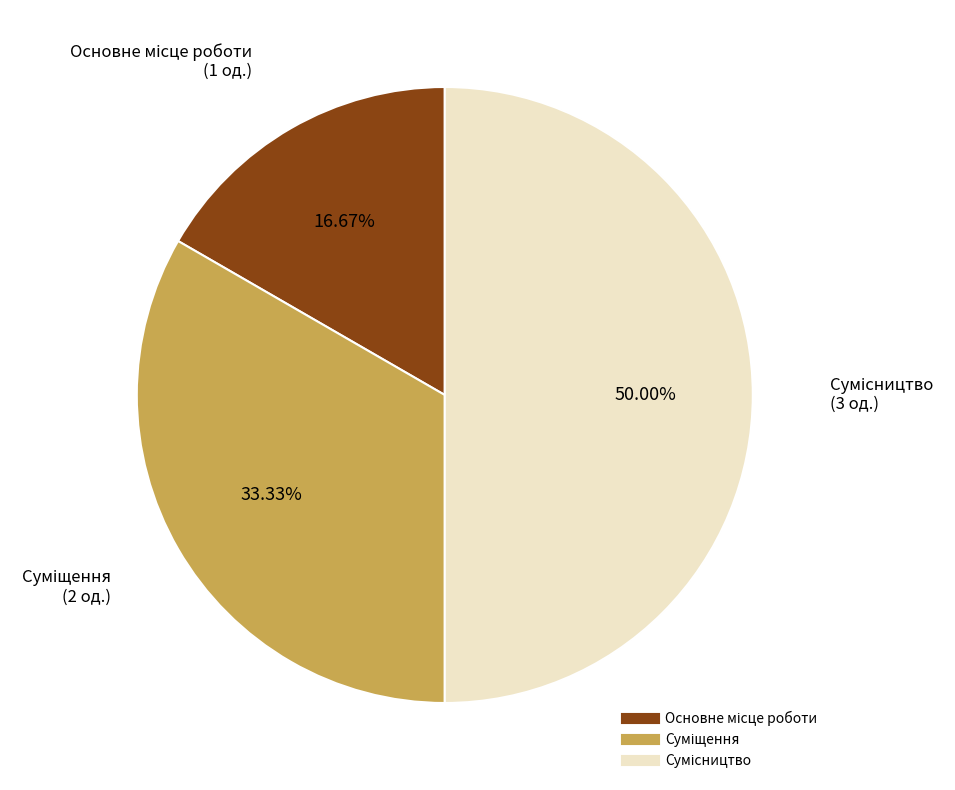

Which slice is the largest?

Сумісництво